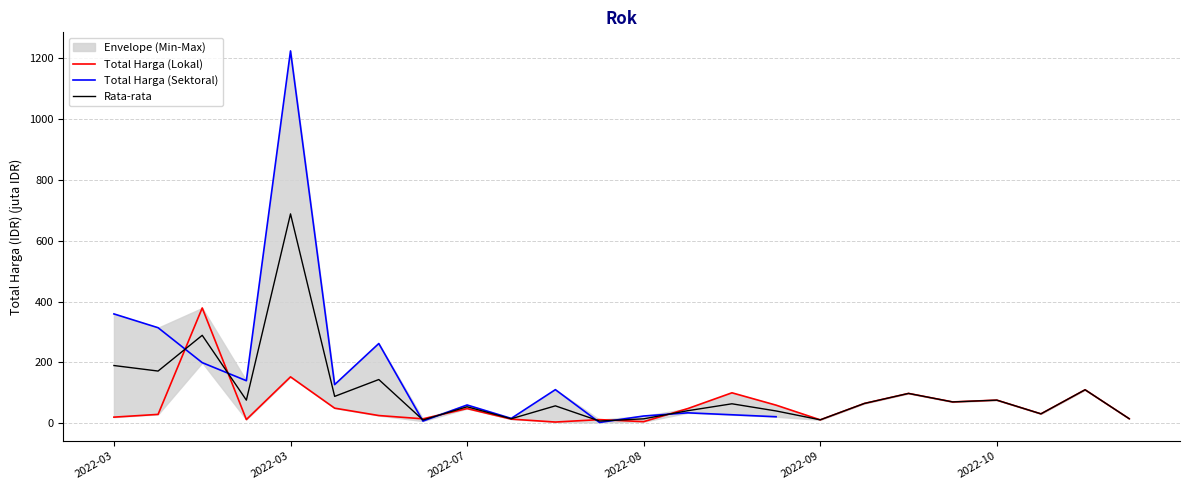

How many data points in Total Harga (Lokal) are above 48?

12